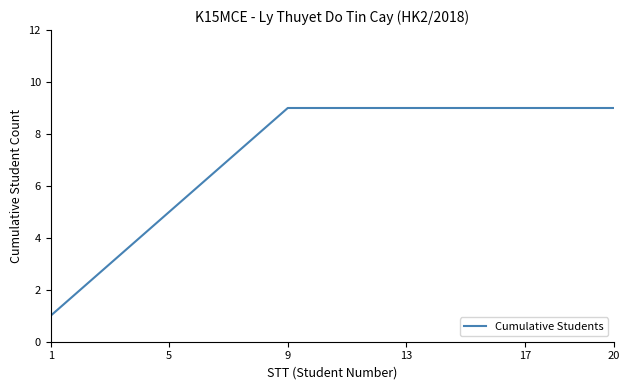

What is the sum of all values?

144